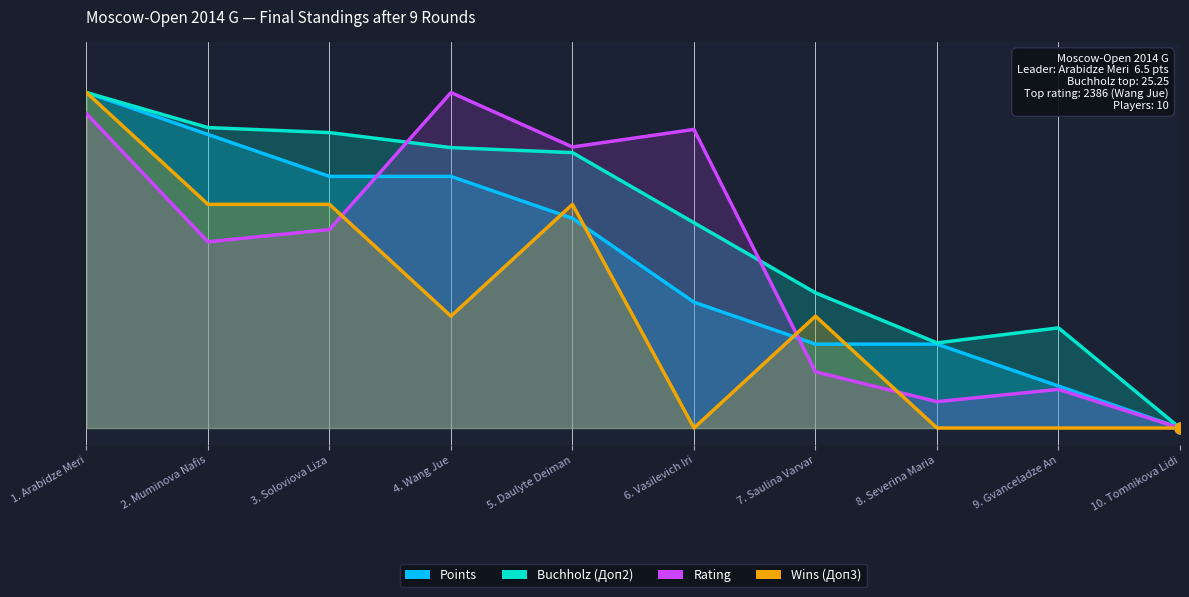

Which series reaches the maximum Y coordinate?

Rating